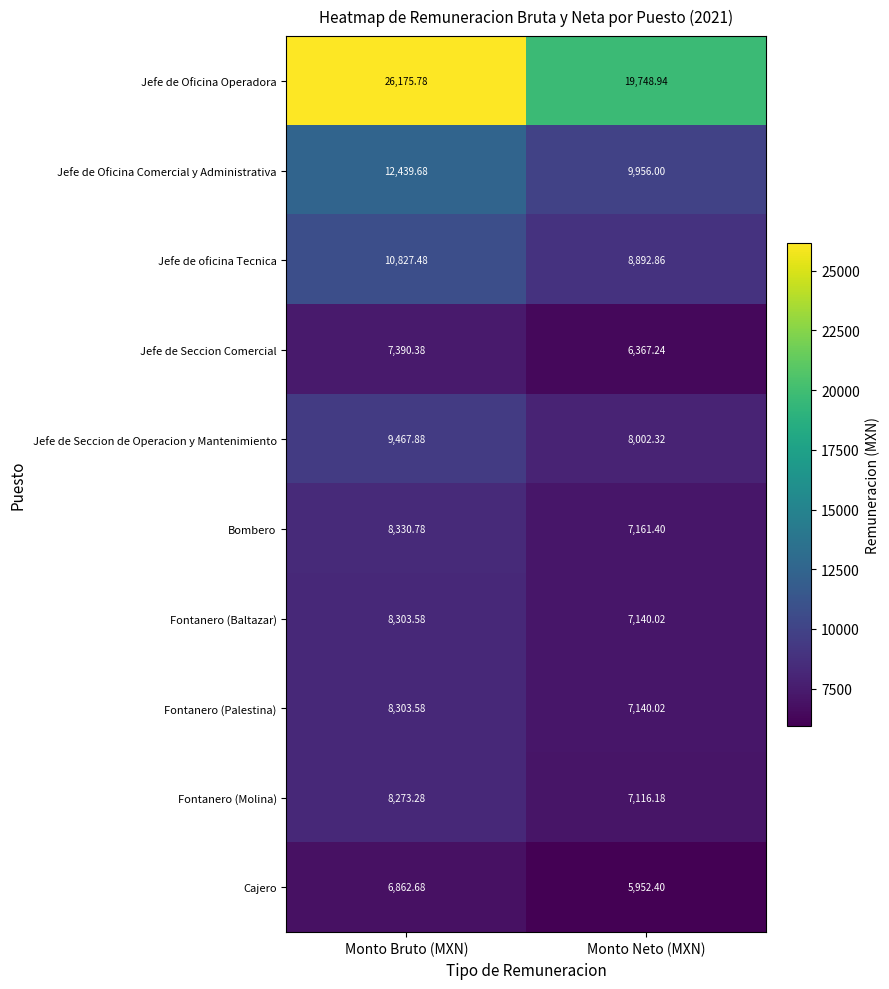

Which category has the lowest value across all series?

Monto Neto (MXN)